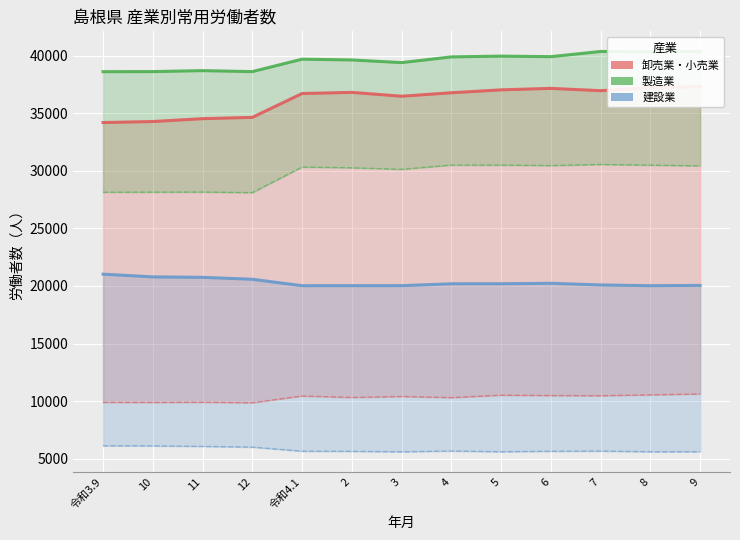

At 11, list the series in order from smallest to largest.

建設業, 卸売業・小売業, 製造業